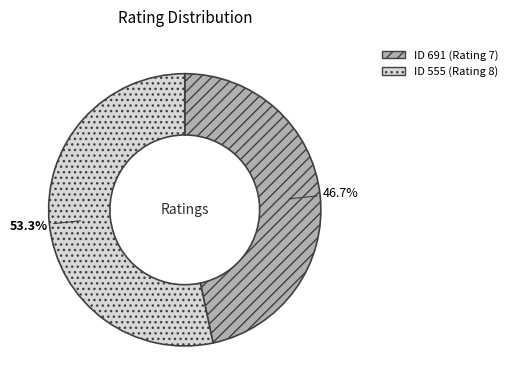

How many slices are in this pie chart?

2